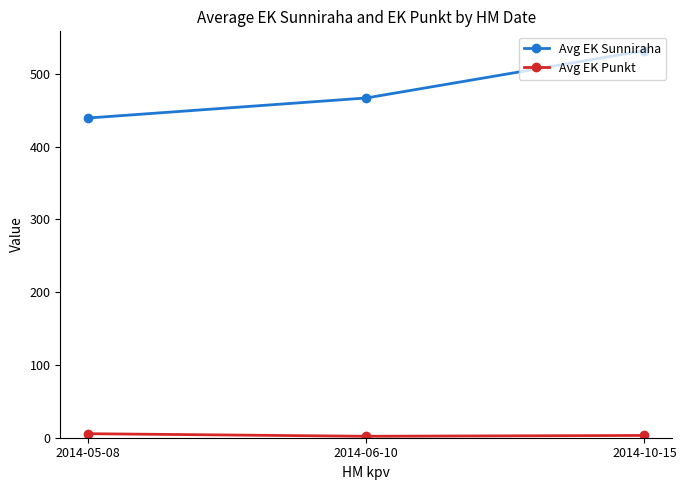

The Avg EK Sunniraha series shows 215.1 at 2014-05-08. True or false?

False